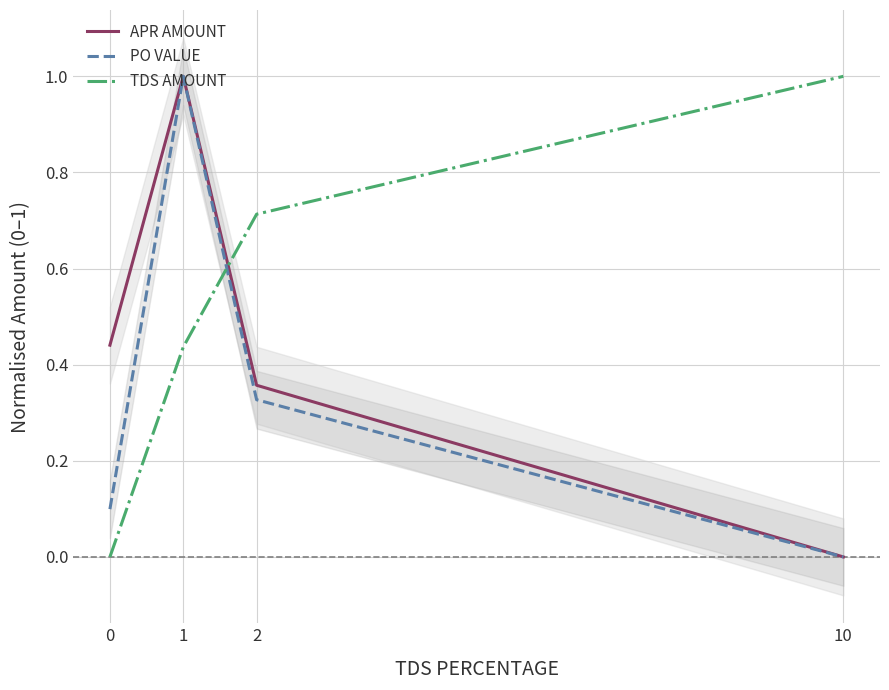

What are all the series names shown in the legend?

APR AMOUNT, PO VALUE, TDS AMOUNT